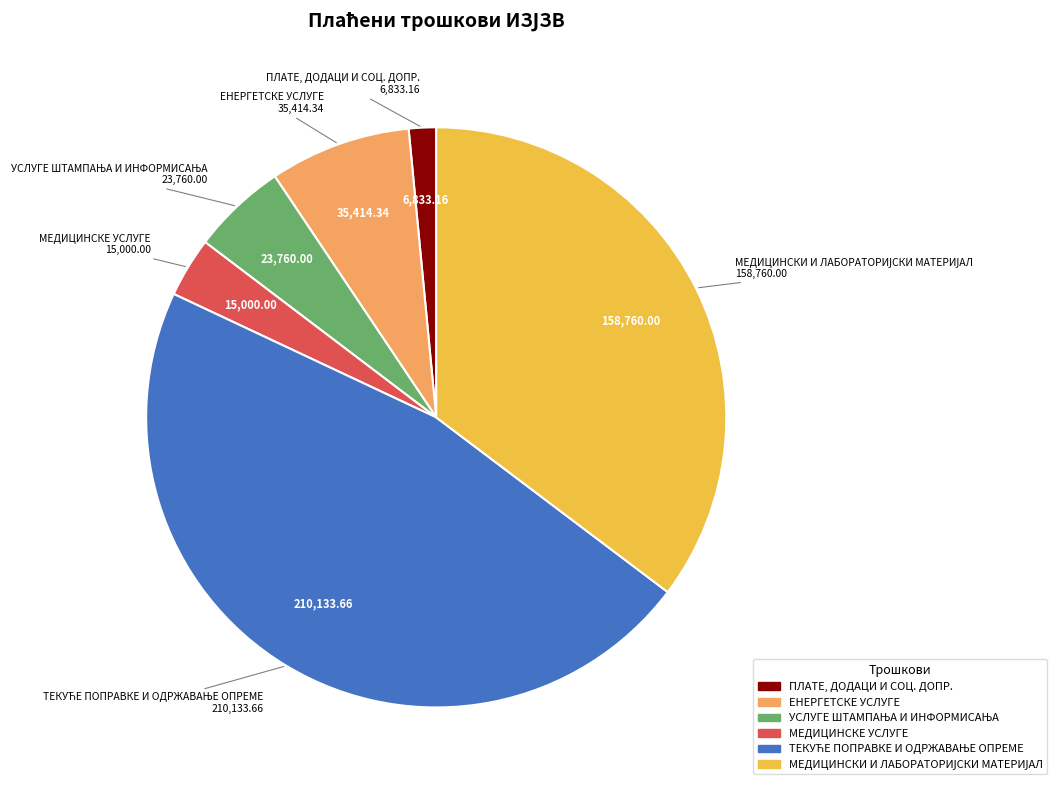

What is the smallest slice in the pie chart?

ПЛАТЕ, ДОДАЦИ И СОЦ. ДОПР.